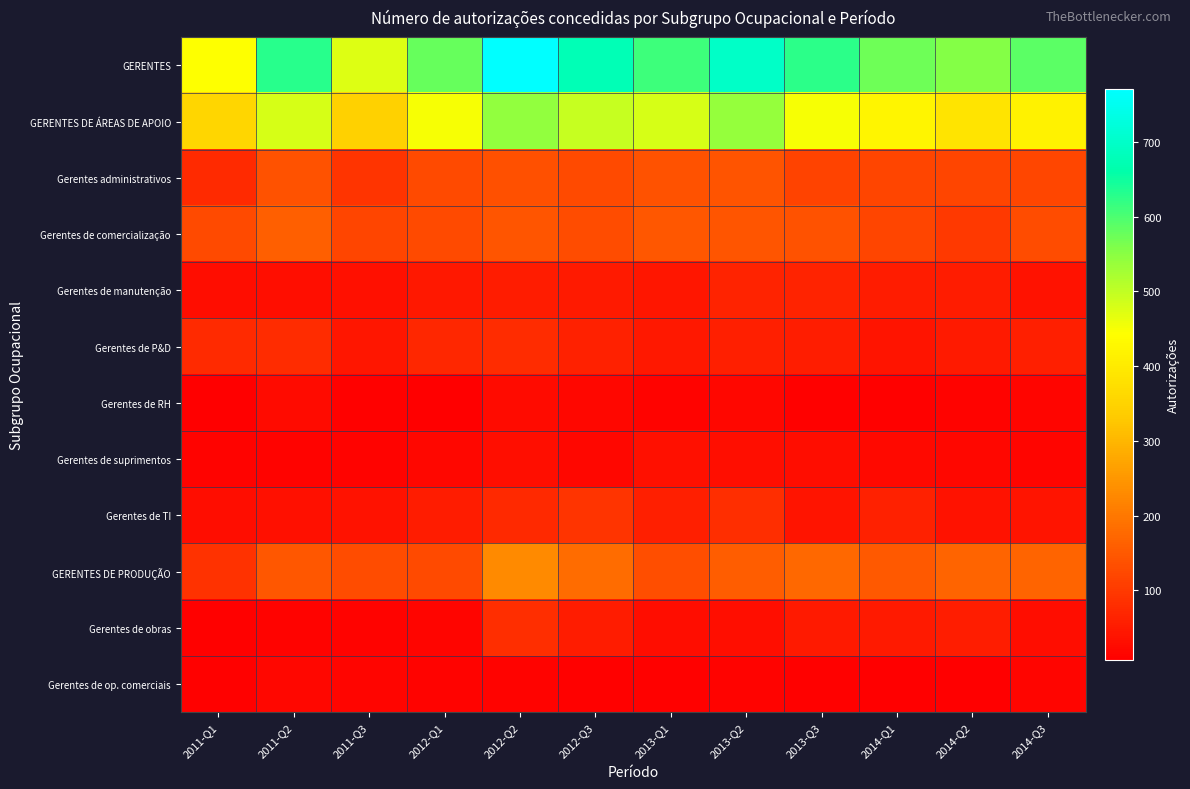

At which category does the chart reach its minimum across all series?

2014-Q2